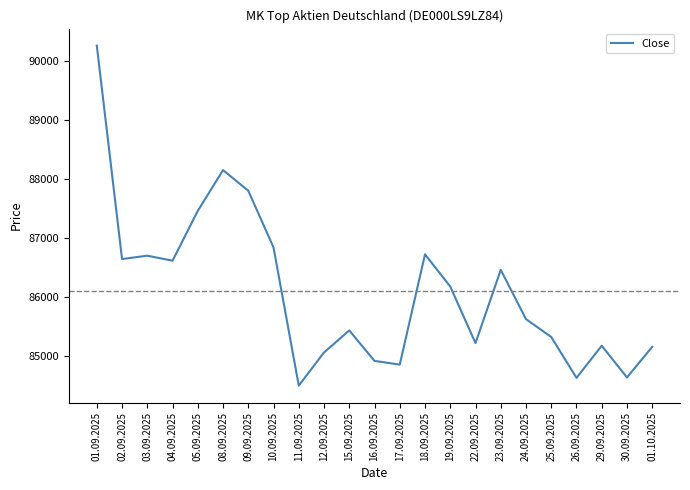

At which label is the value closest to 87375?

05.09.2025